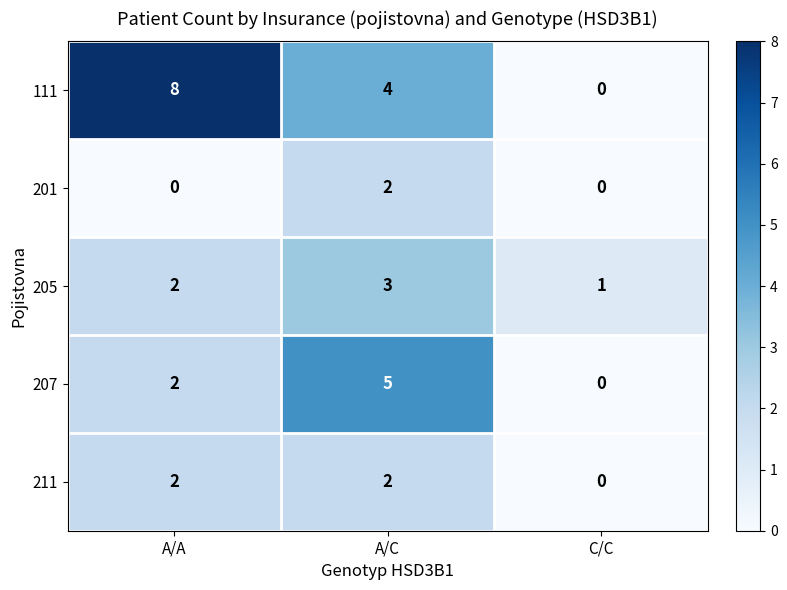

The 205 series shows 1 at C/C. True or false?

True